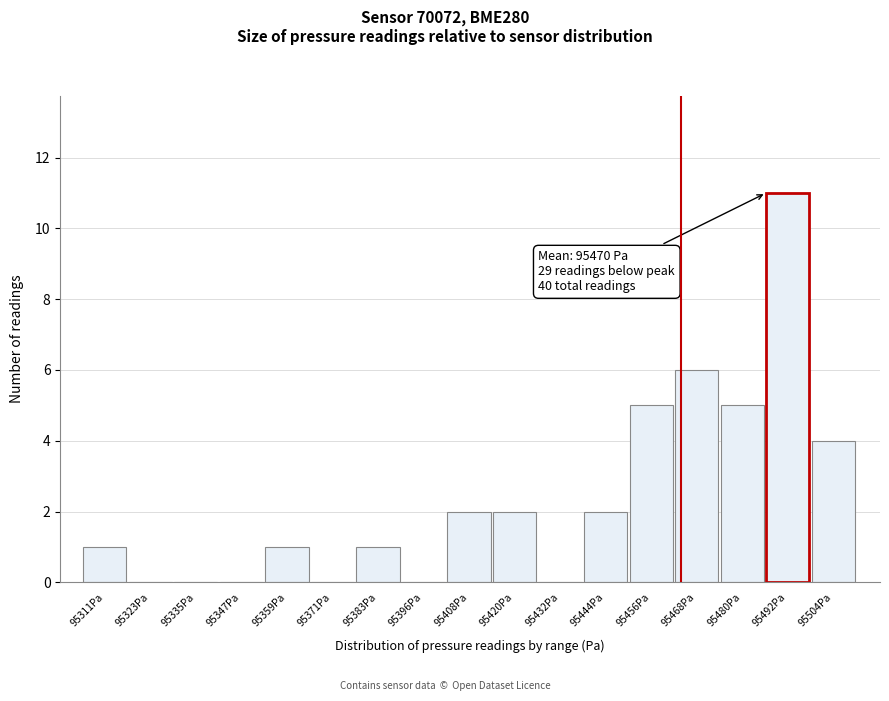

Reading right to left, what are all the values shown in this chart?

95504Pa=4	95492Pa=11	95480Pa=5	95468Pa=6	95456Pa=5	95444Pa=2	95432Pa=0	95420Pa=2	95408Pa=2	95396Pa=0	95383Pa=1	95371Pa=0	95359Pa=1	95347Pa=0	95335Pa=0	95323Pa=0	95311Pa=1